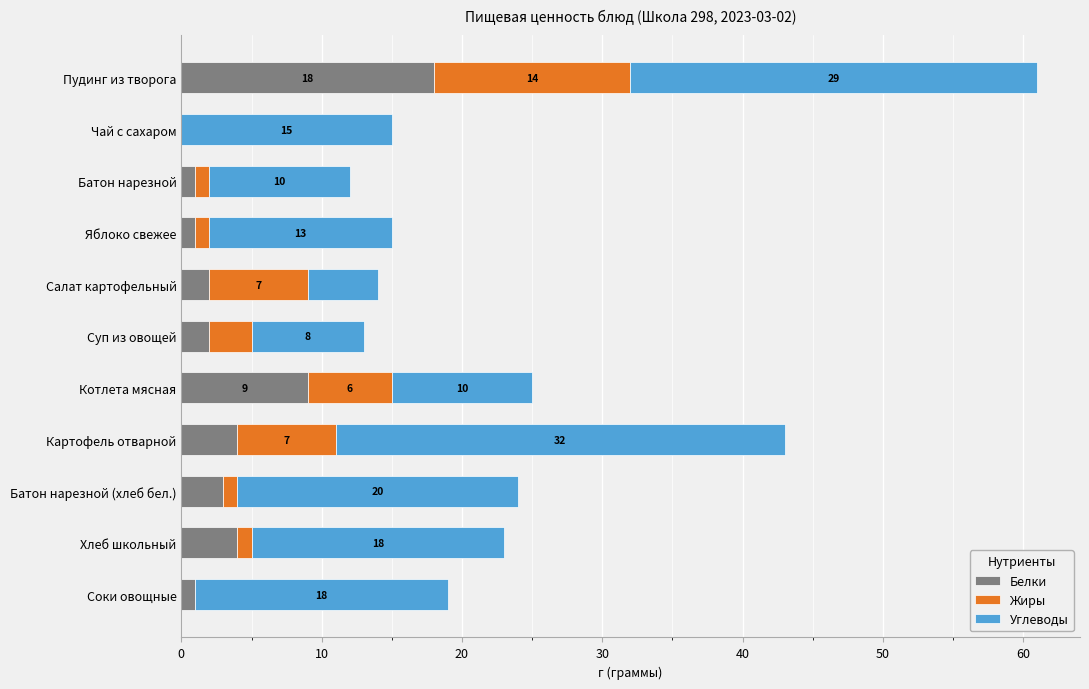

At which category is the sum across all series the highest?

Пудинг из творога